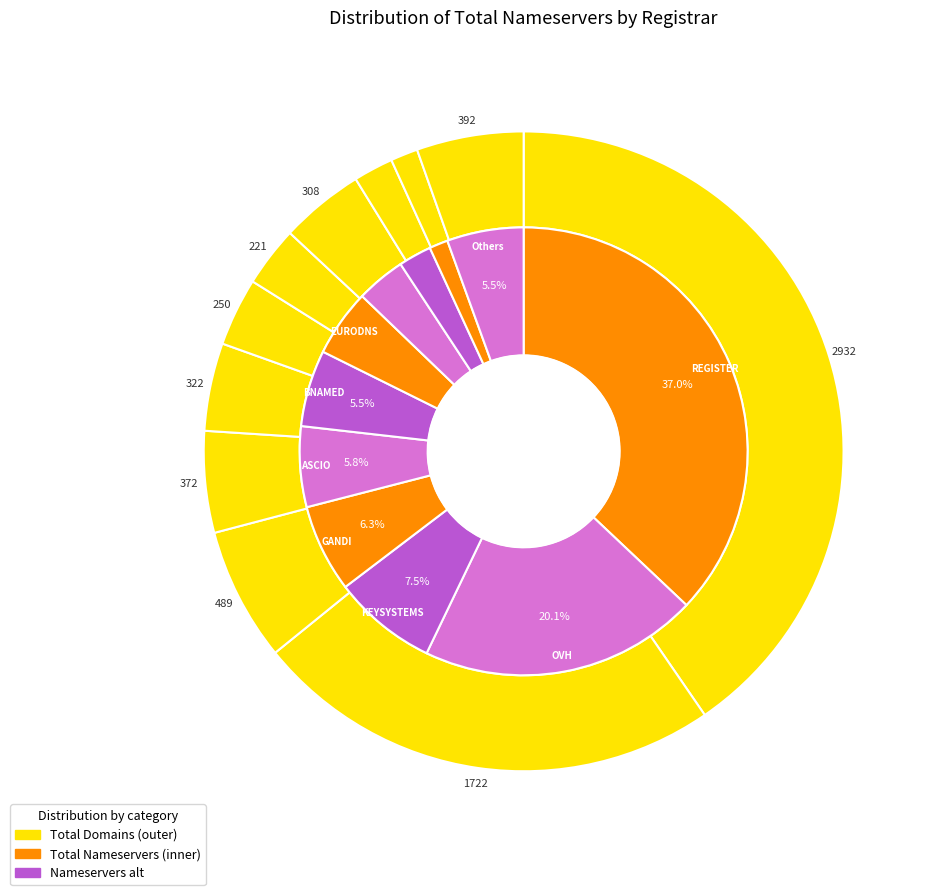

To the nearest percent, what portion does REALTIMEREGISTER represent?

1%